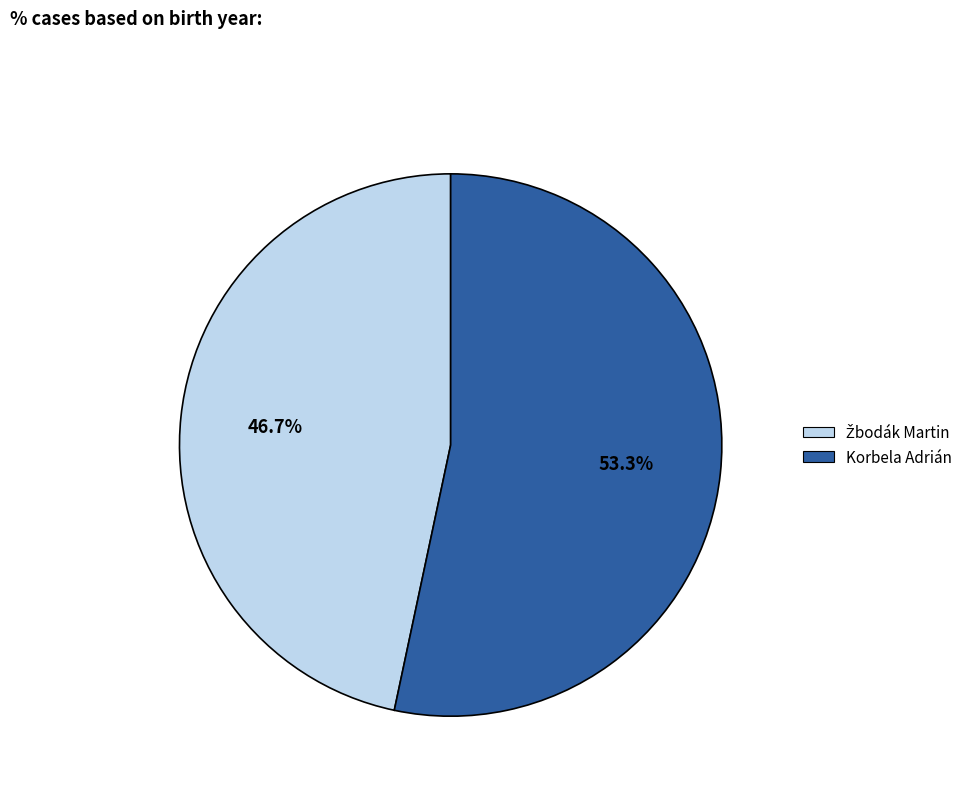

Which category accounts for the majority?

Korbela Adrián